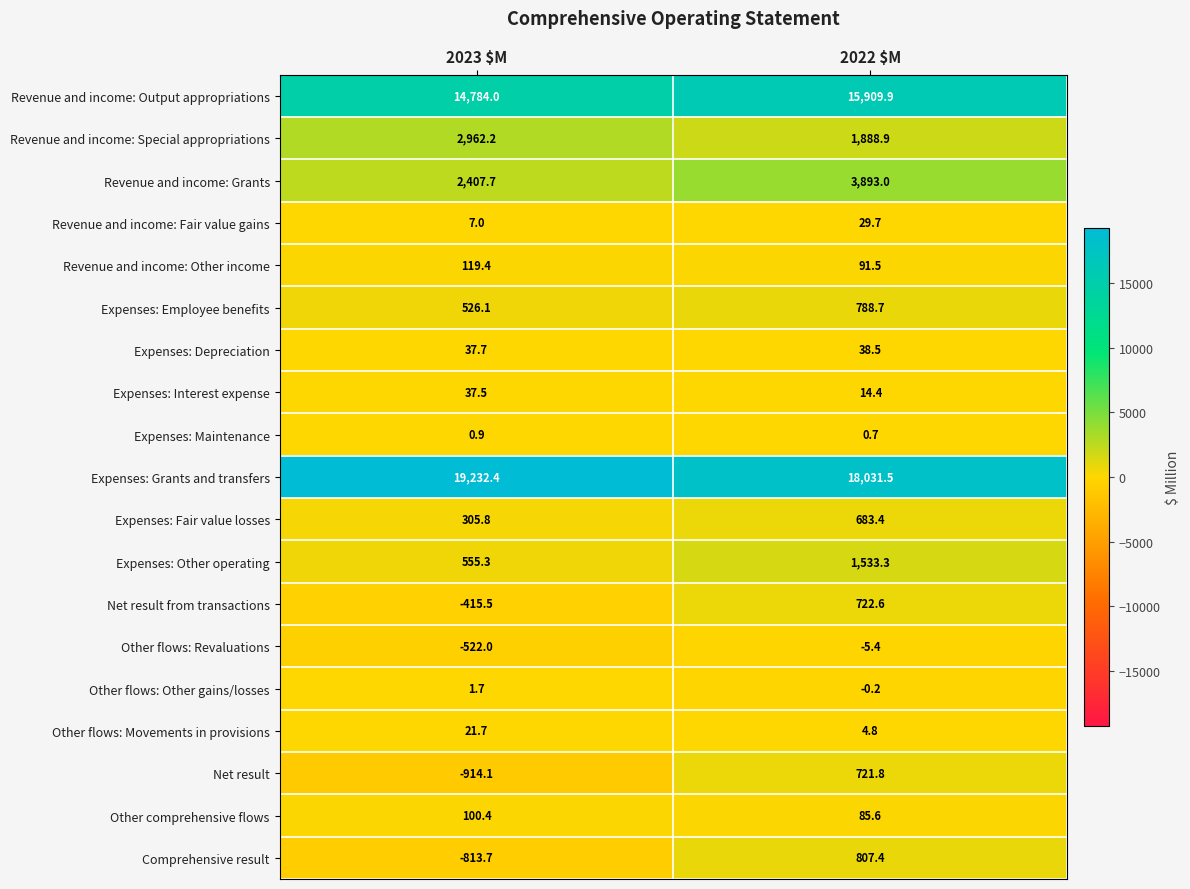

At which label does Revenue and income: Fair value gains reach its peak?

2022 $M